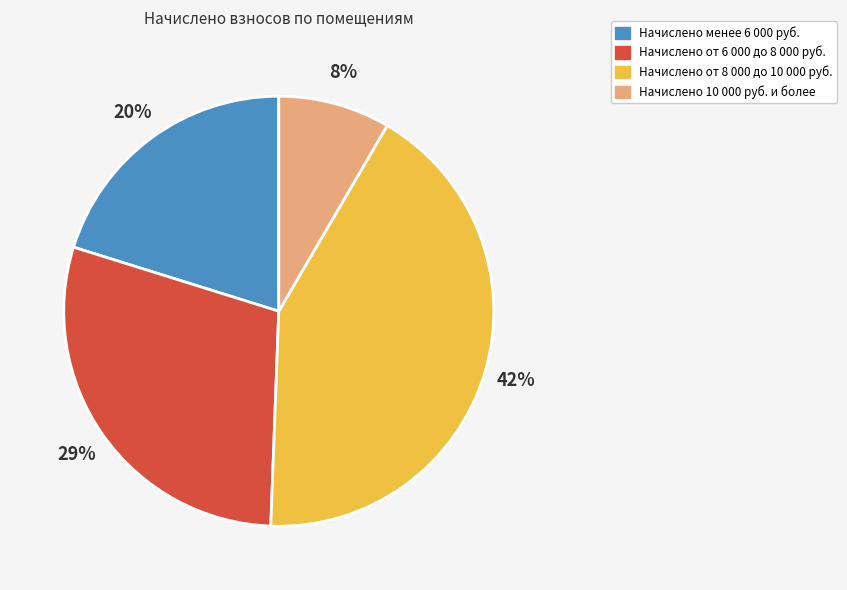

Does Начислено от 8 000 до 10 000 руб. account for over 50% of the chart?

No